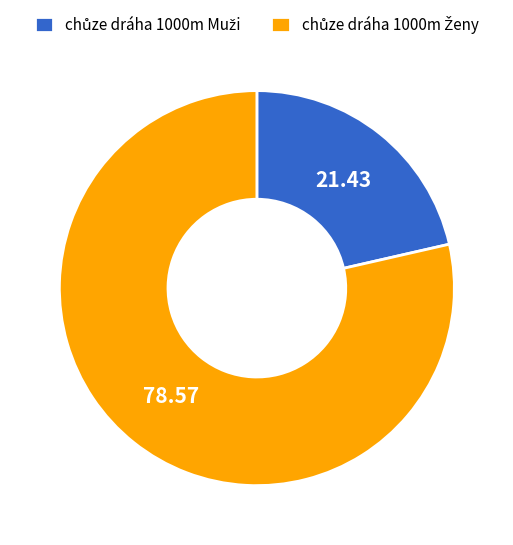

Count the number of slices in the pie.

2